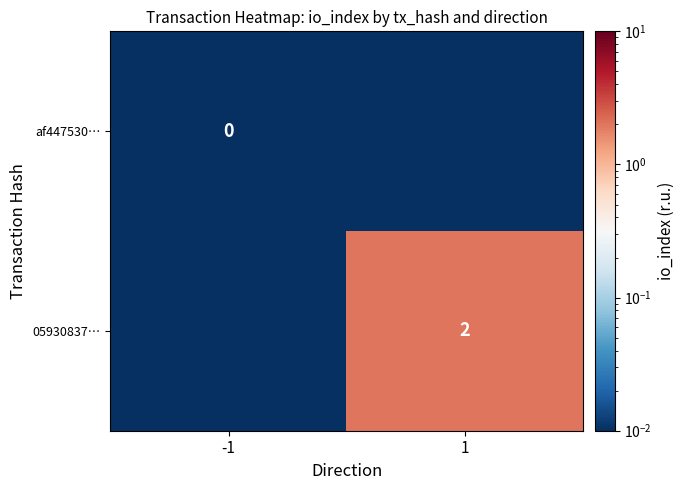

Between 1 and -1, which is larger?

1